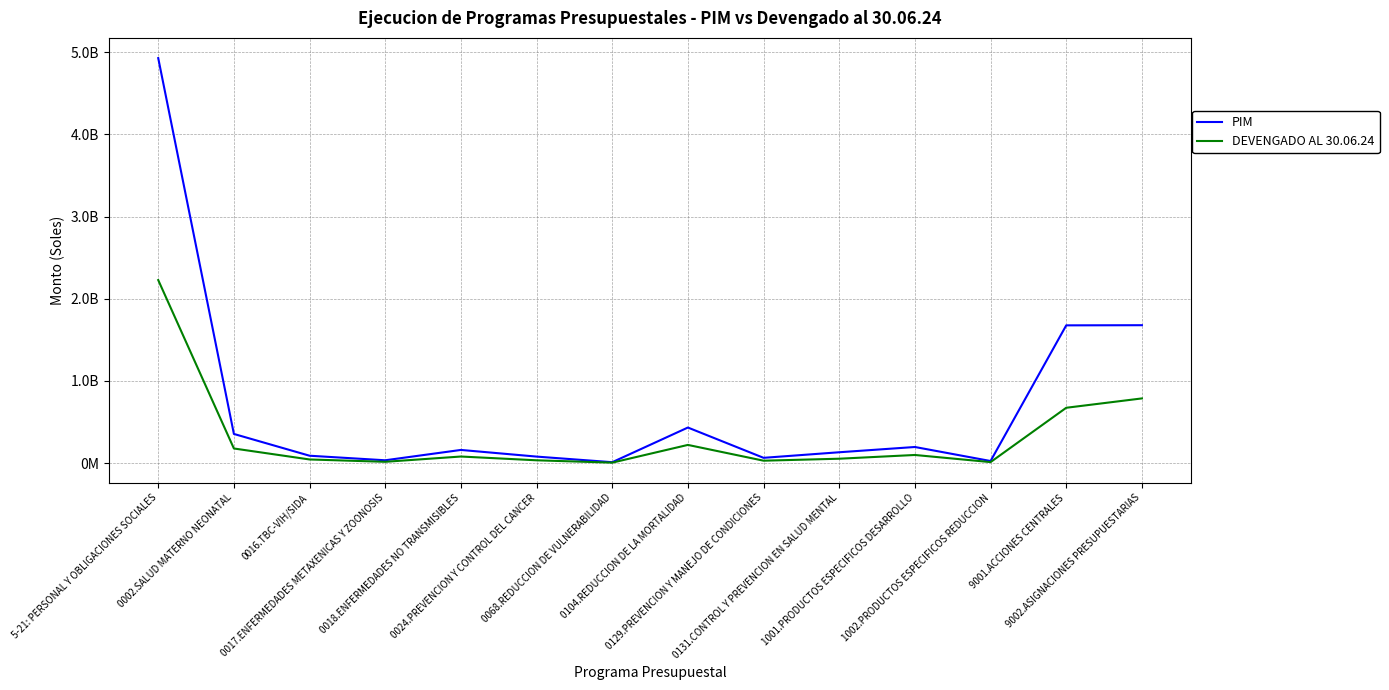

What is the sum of the PIM values at 0104.REDUCCION DE LA MORTALIDAD and 0002.SALUD MATERNO NEONATAL?

786650957.0